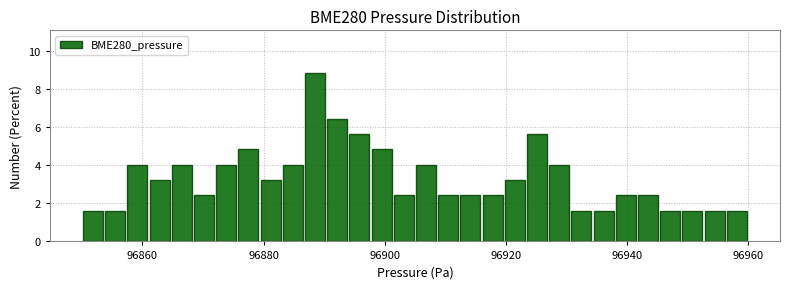

Read against the x-axis, roughly where is the centre of the tallest bar?

96888